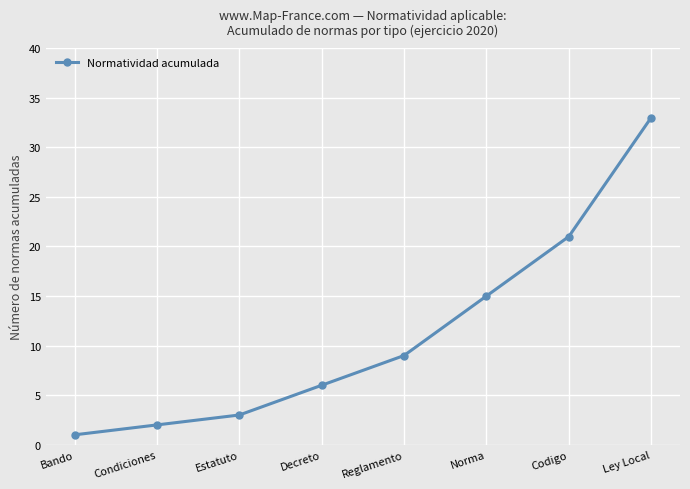

Reading left to right, what are all the values shown in this chart?

1	2	3	6	9	15	21	33